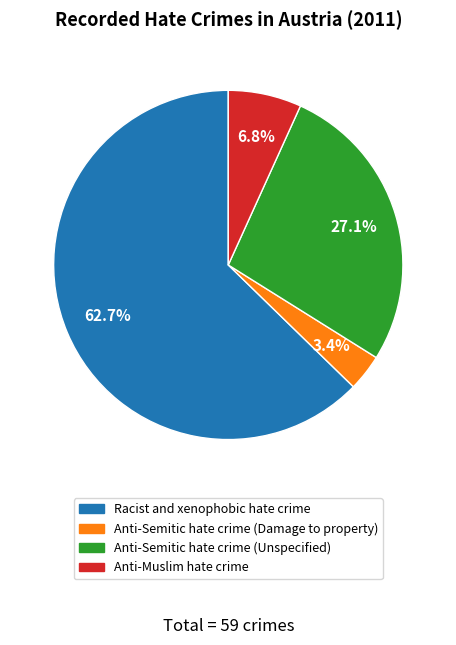

Between Anti-Semitic hate crime (Damage to property) and Anti-Semitic hate crime (Unspecified), which is larger?

Anti-Semitic hate crime (Unspecified)